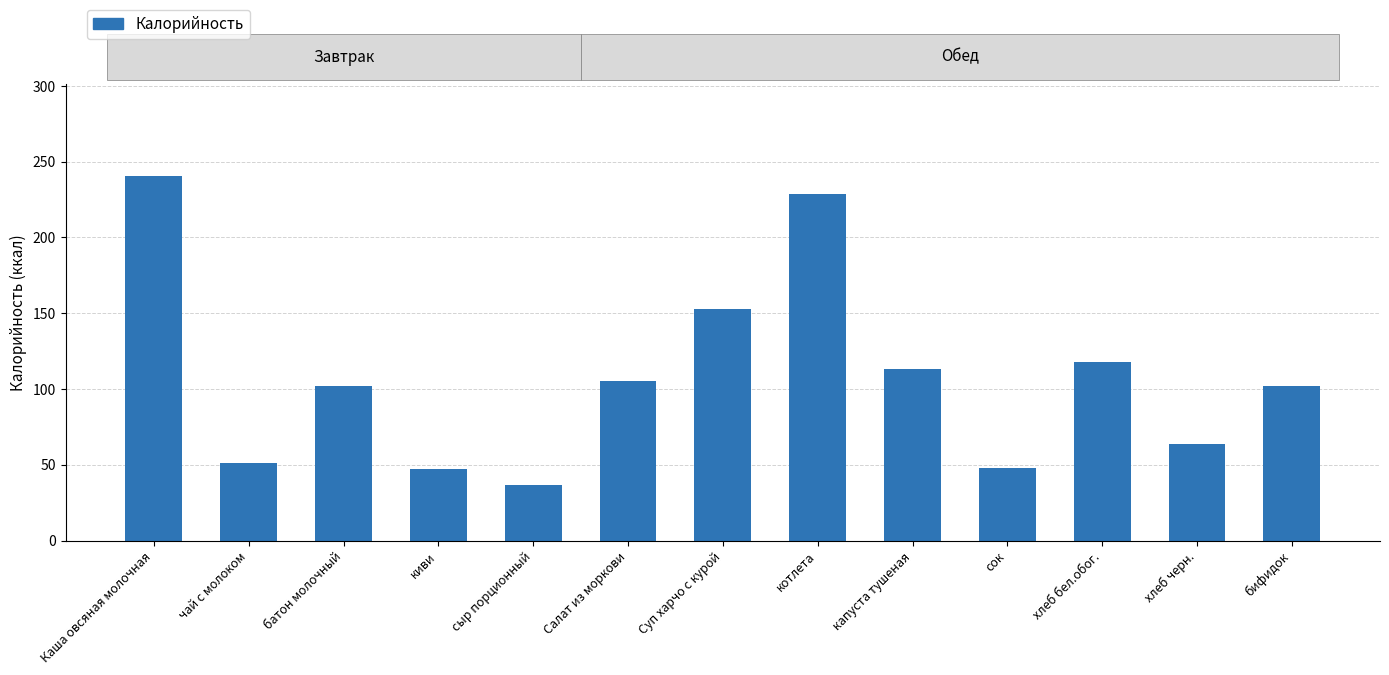

Between капуста тушеная and Салат из моркови, which is larger?

капуста тушеная